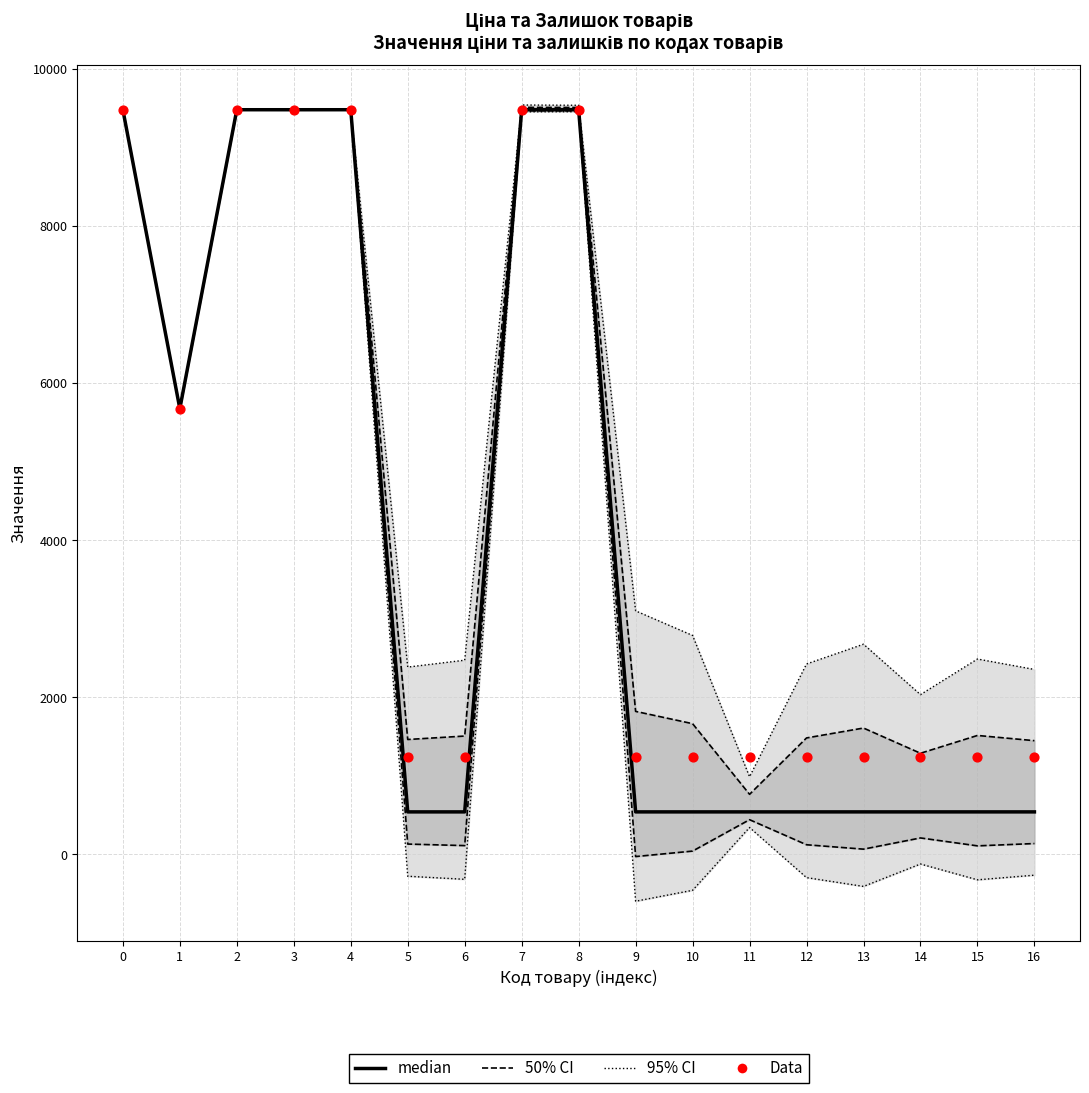

Which series reaches the maximum Y coordinate?

median